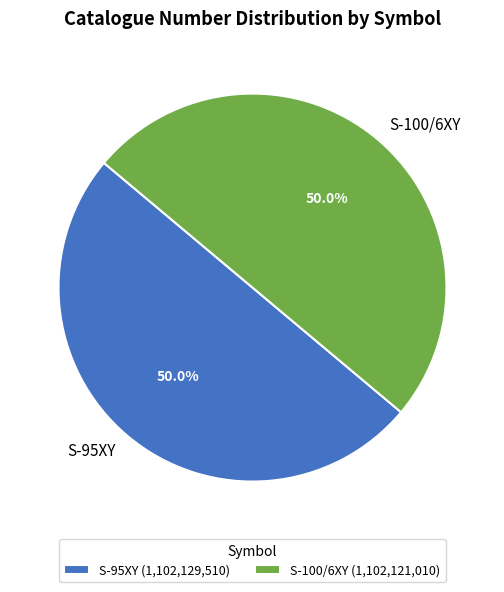

What is the total percentage of S-95XY and S-100/6XY?

100.0%